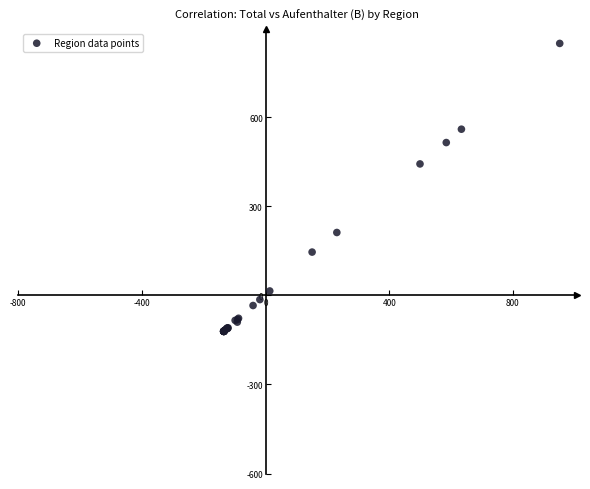

What Y value in the scatter plot is closest to 363?

442.9